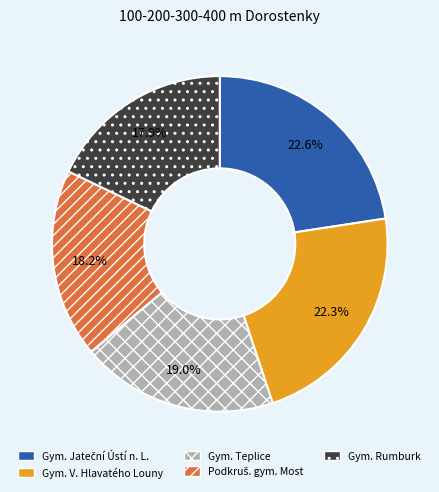

Is there a majority slice in this chart?

No